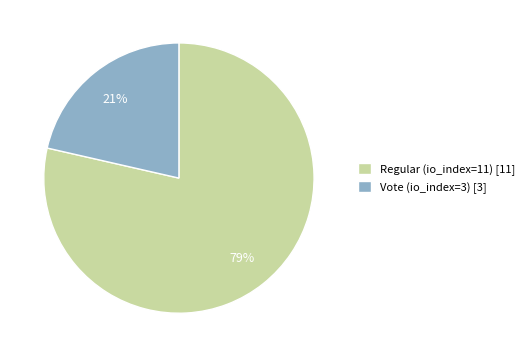

Rank the categories by value from highest to lowest.

Regular (io_index=11), Vote (io_index=3)